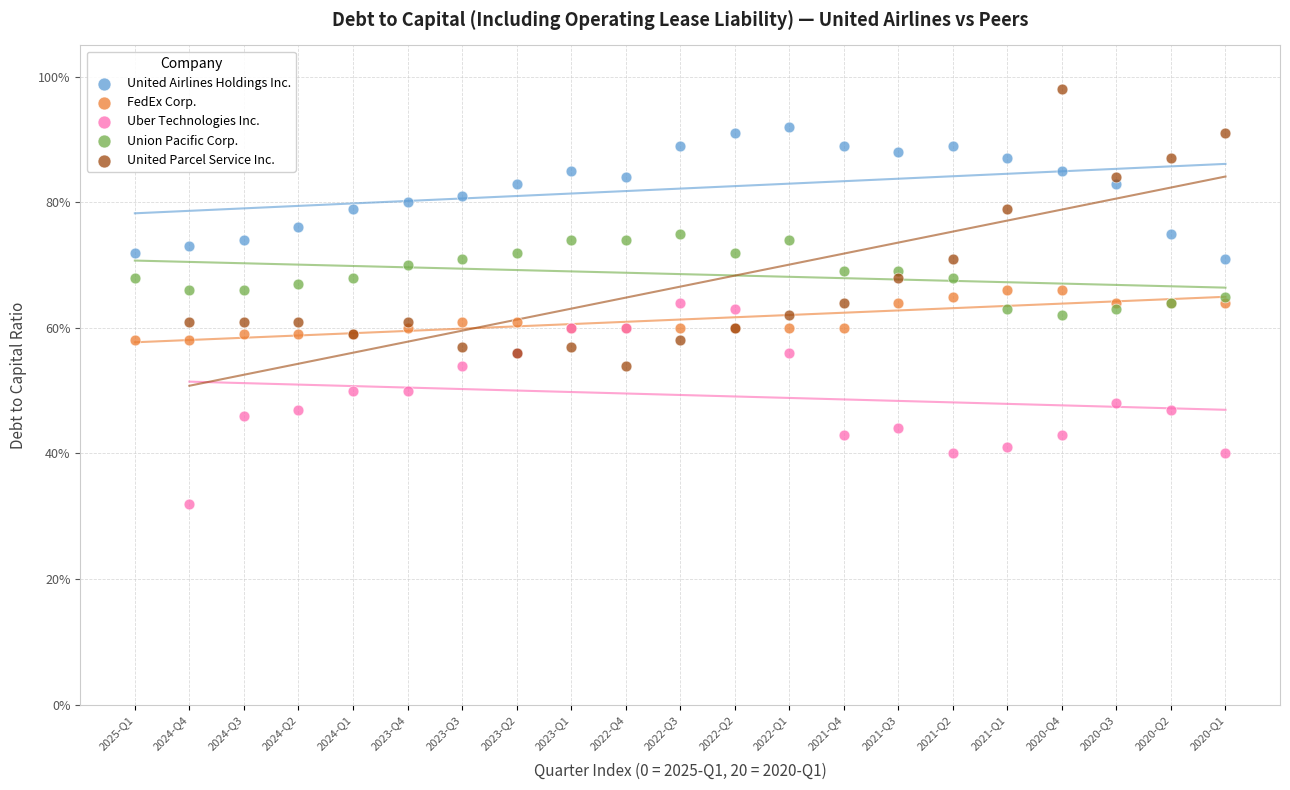

Which series has the largest Y range (max minus min)?

United Parcel Service Inc.